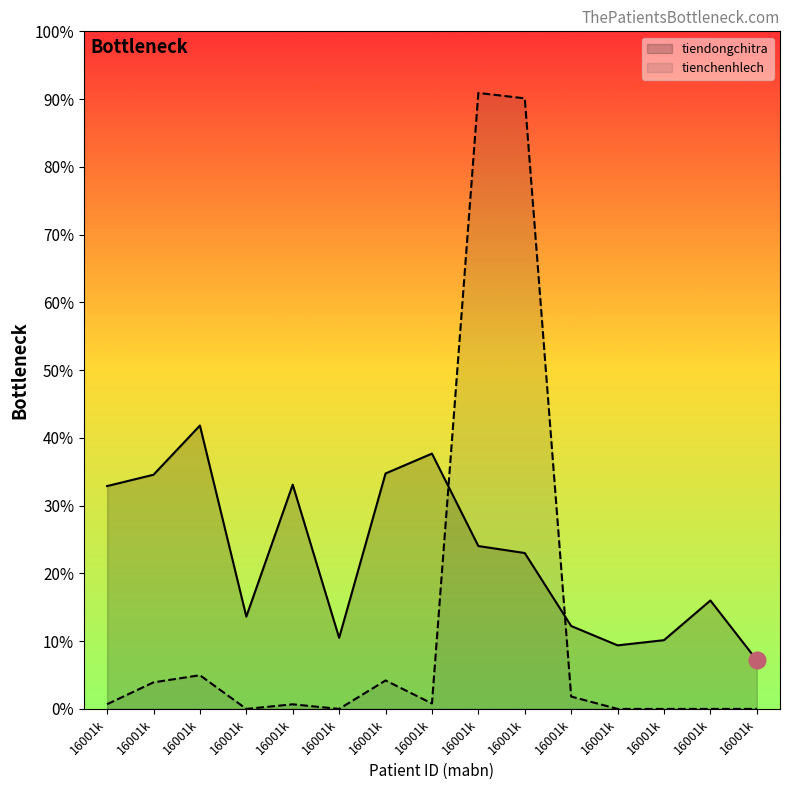

True or false: tienchenhlech has more than 2 interior local peaks.

True